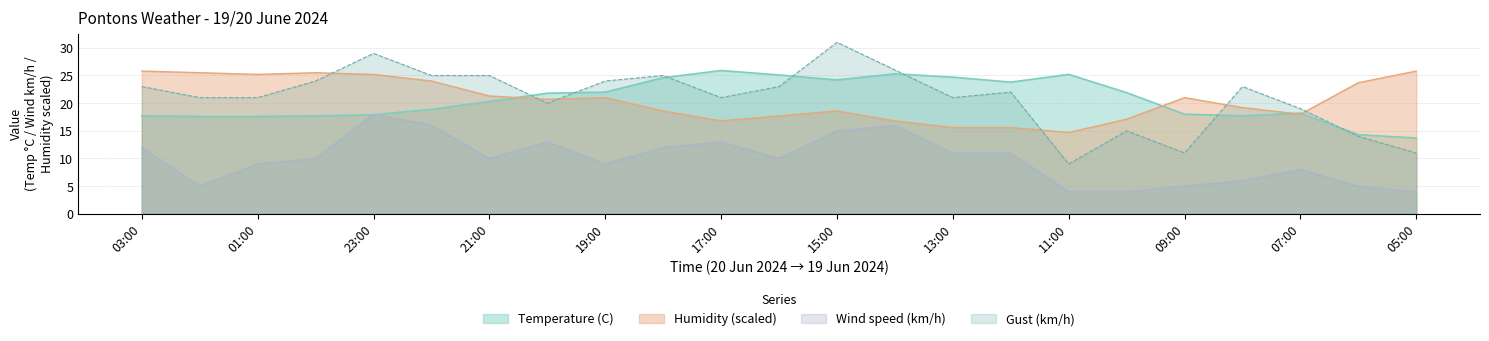

Where do Gust (km/h) and Temperature (C) first cross each other?

21:00 and 20:00